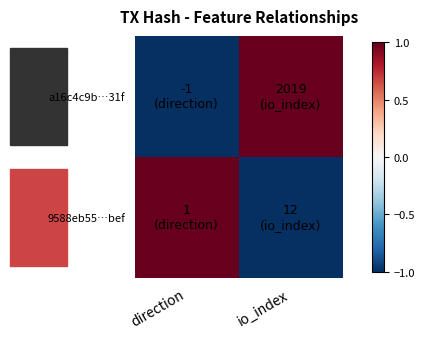

Which has a higher value, io_index or direction?

io_index